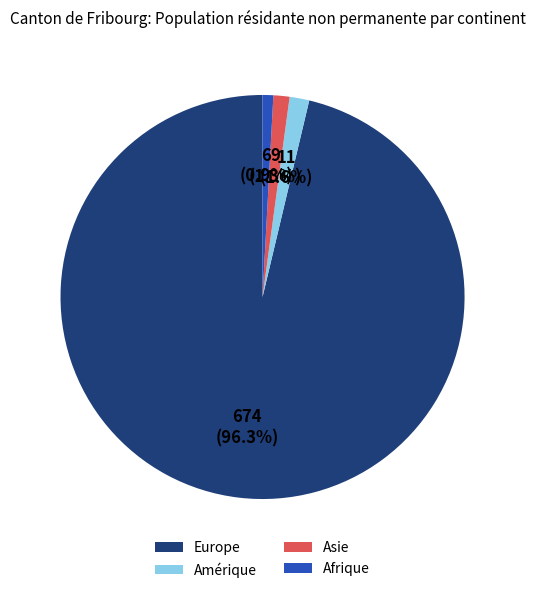

To the nearest percent, what is the difference between the largest and smallest slice percentages?

95%